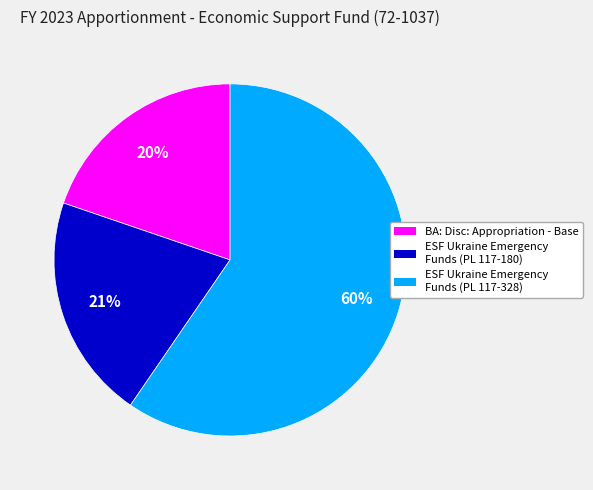

Rank the categories by value from lowest to highest.

BA: Disc: Appropriation - Base, ESF Ukraine Emergency Funds (PL 117-180), ESF Ukraine Emergency Funds (PL 117-328)